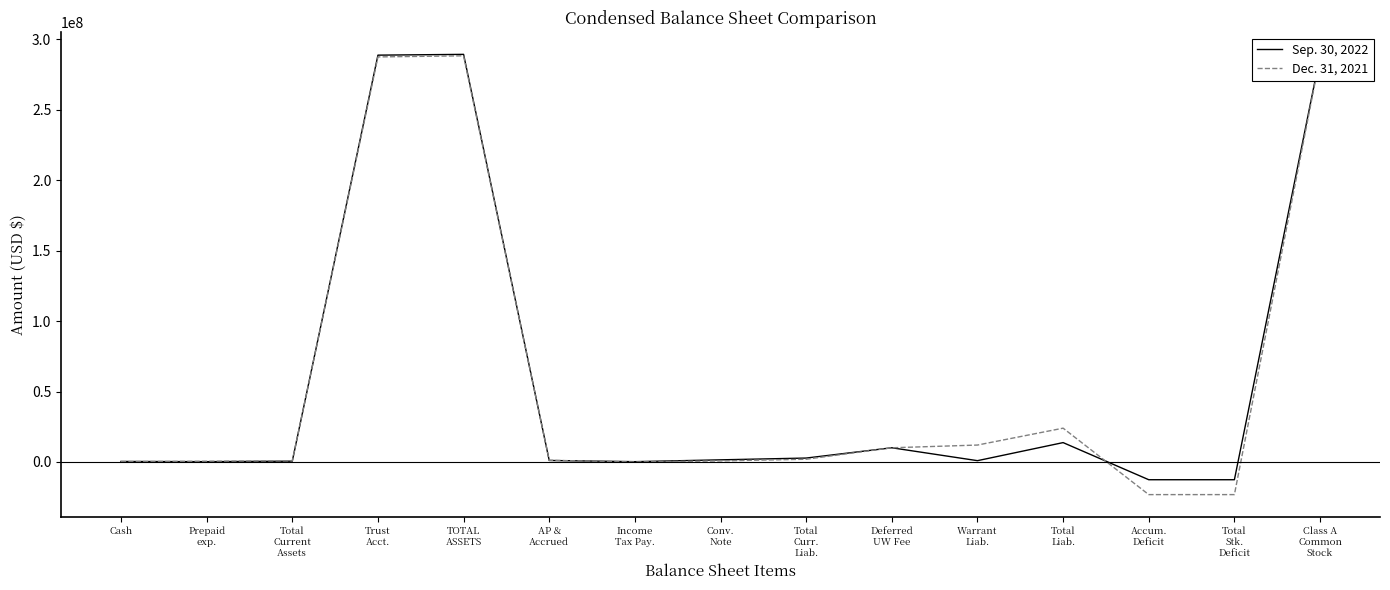

Between Total
Current
Assets and Total
Liab., which series saw the biggest shift?

Dec. 31, 2021